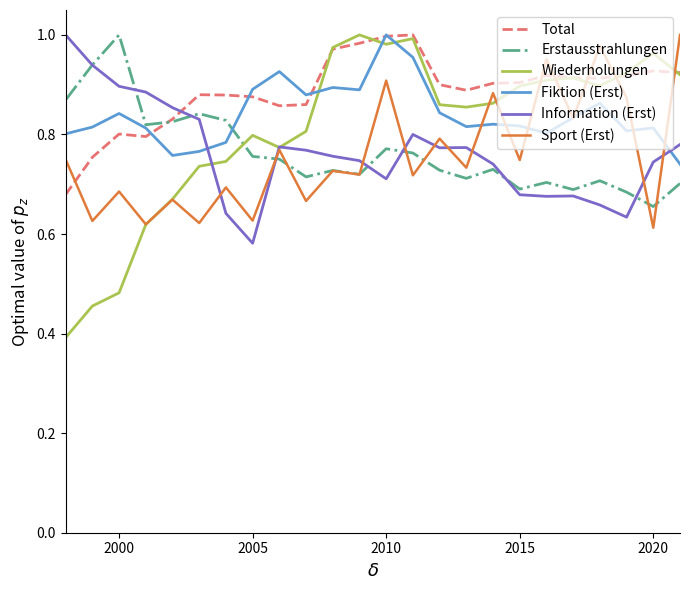

Which series has the largest total across all categories?

Total